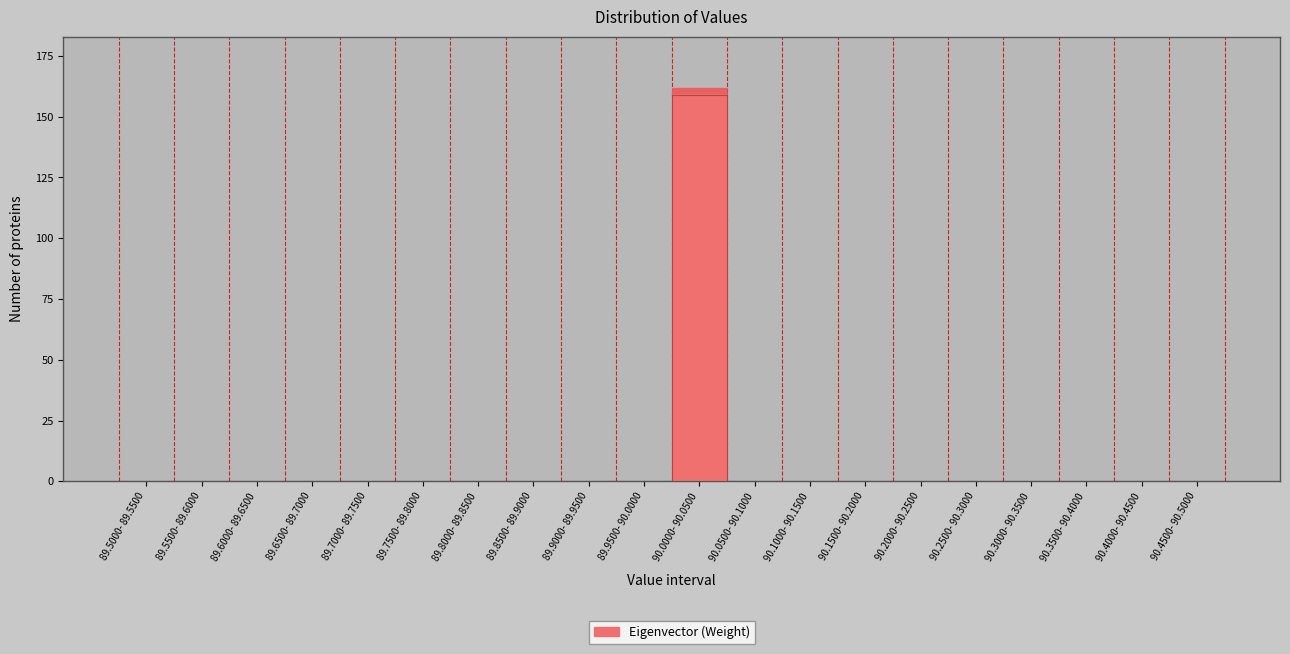

Reading right to left, transcribe all the data shown in this chart.

90.4500- 90.5000=0	90.4000- 90.4500=0	90.3500- 90.4000=0	90.3000- 90.3500=0	90.2500- 90.3000=0	90.2000- 90.2500=0	90.1500- 90.2000=0	90.1000- 90.1500=0	90.0500- 90.1000=0	90.0000- 90.0500=159	89.9500- 90.0000=0	89.9000- 89.9500=0	89.8500- 89.9000=0	89.8000- 89.8500=0	89.7500- 89.8000=0	89.7000- 89.7500=0	89.6500- 89.7000=0	89.6000- 89.6500=0	89.5500- 89.6000=0	89.5000- 89.5500=0